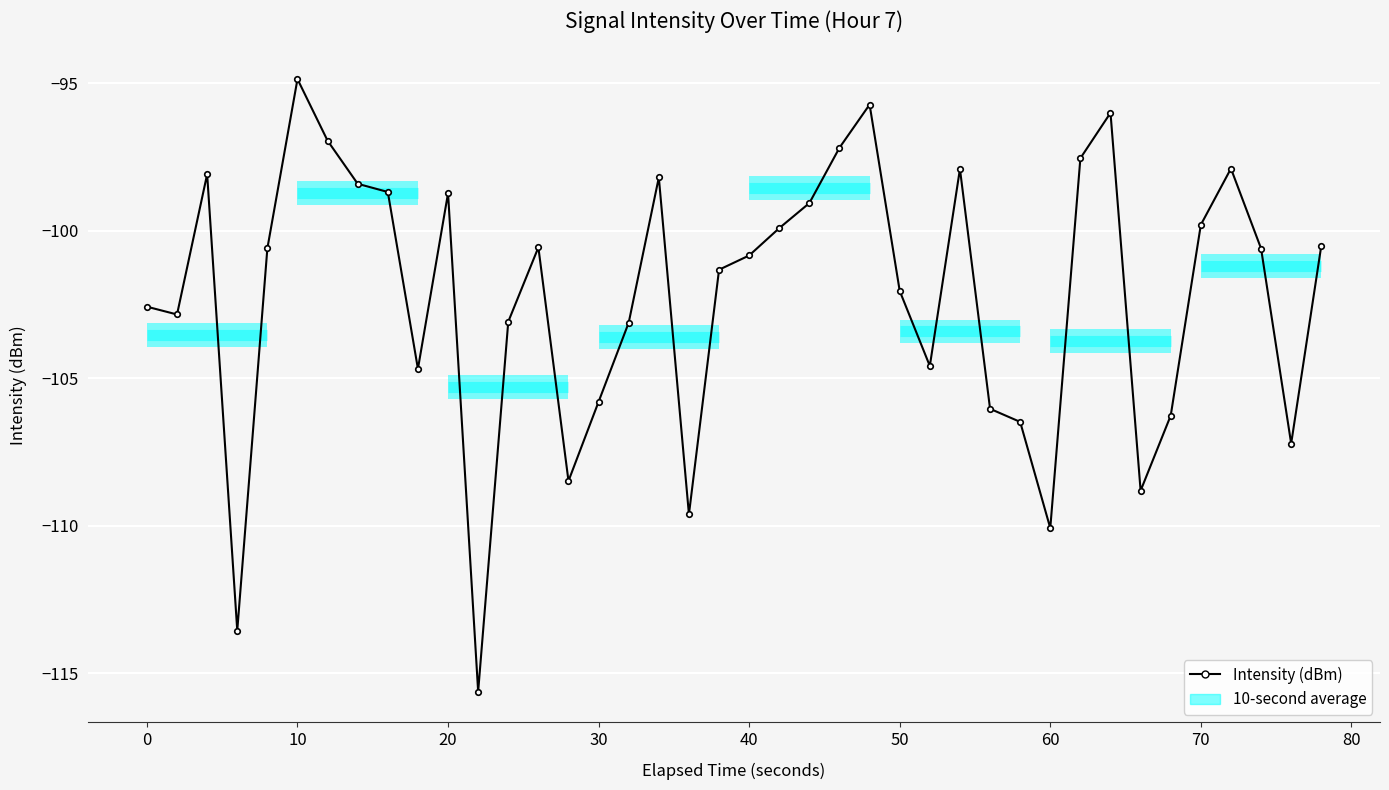

Reading right to left, transcribe all the data shown in this chart.

-100.5	-107.2	-100.6	-97.9	-99.8	-106.3	-108.8	-96.0	-97.5	-110.1	-106.5	-106.0	-97.9	-104.6	-102.0	-95.7	-97.2	-99.1	-99.9	-100.8	-101.3	-109.6	-98.2	-103.1	-105.8	-108.5	-100.6	-103.1	-115.6	-98.7	-104.7	-98.7	-98.4	-97.0	-94.9	-100.6	-113.6	-98.1	-102.8	-102.6